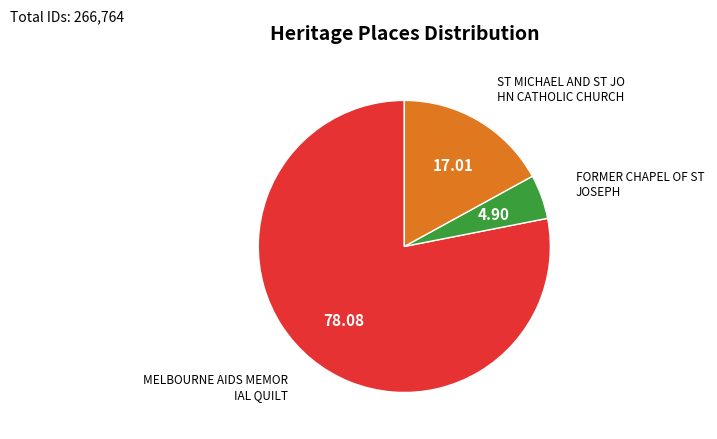

Is there any slice that represents more than half of the pie?

Yes